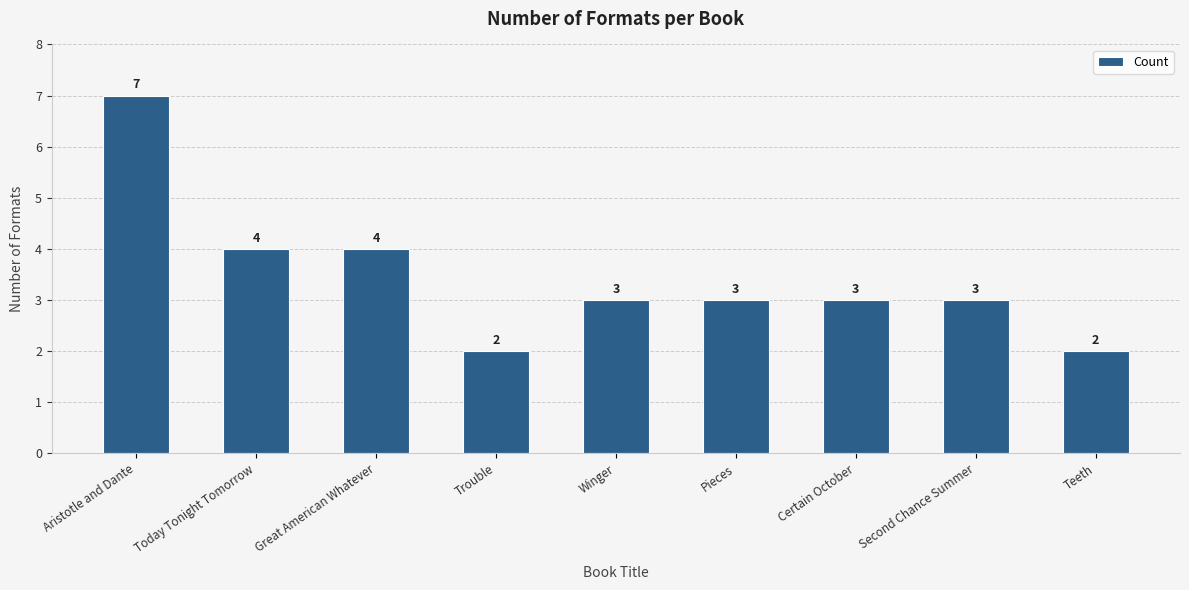

How many bars are there in total?

9